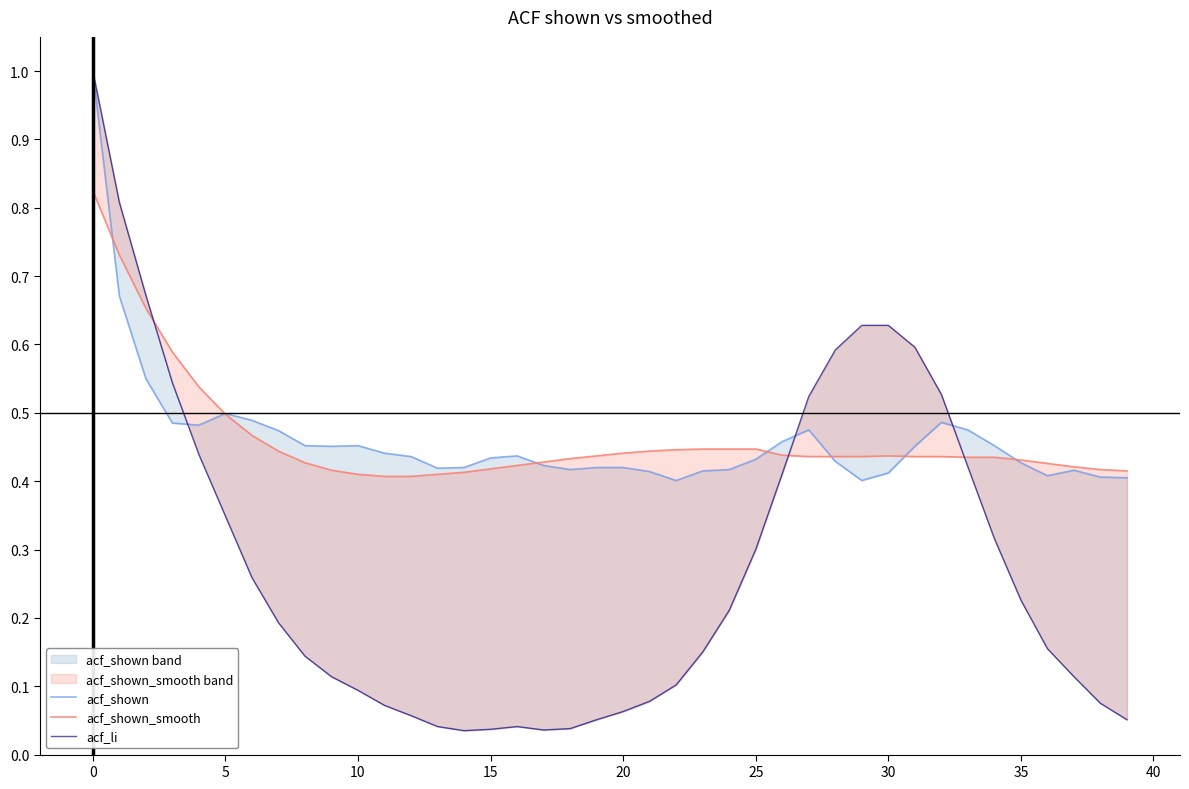

Between 12 and 16, which series saw the biggest shift?

acf_shown_smooth